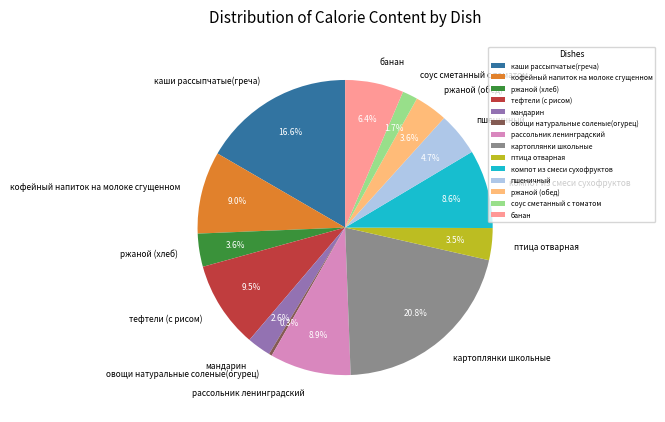

Does пшеничный represent more than half of the total?

No